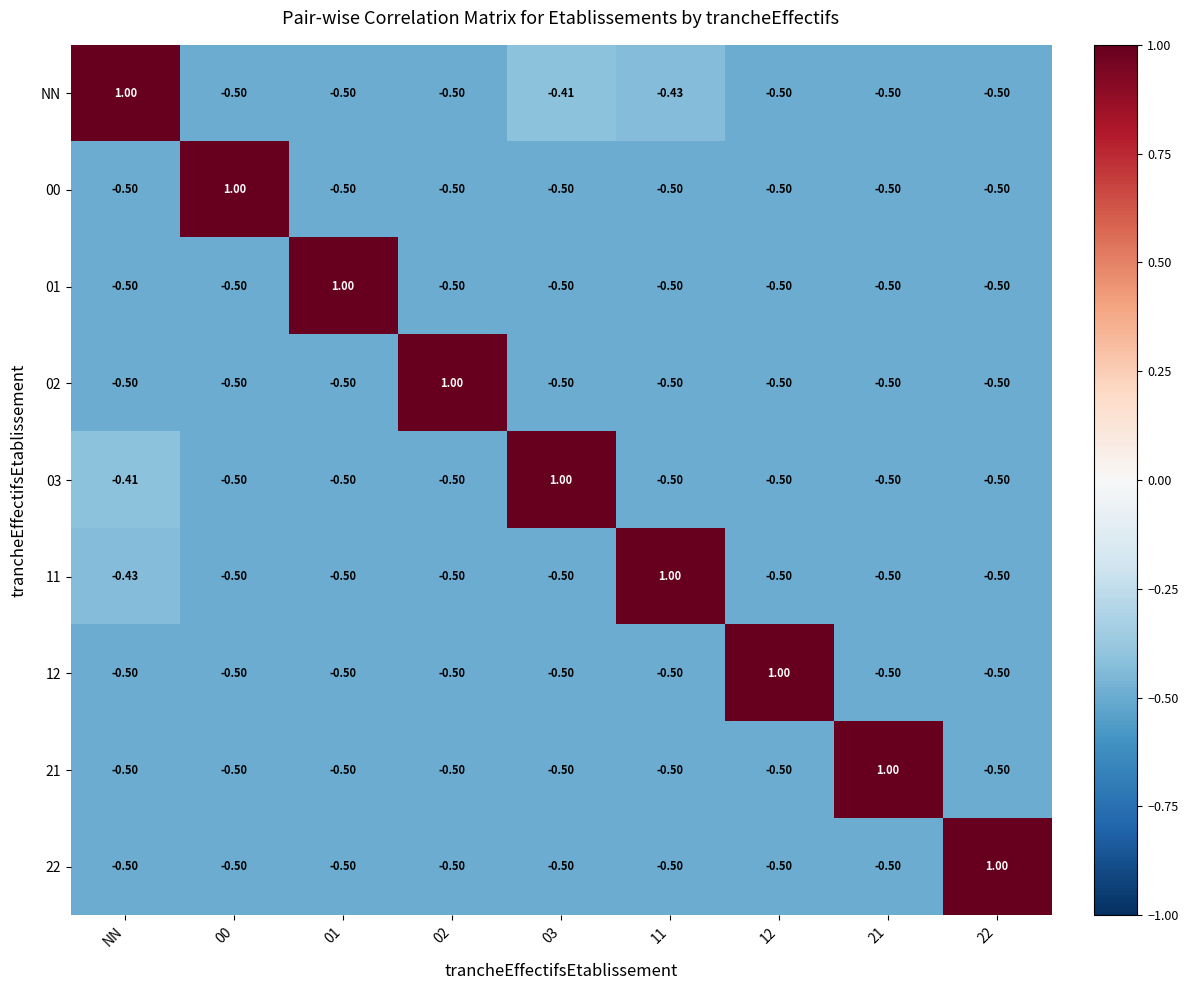

Which series has the largest total across all categories?

NN